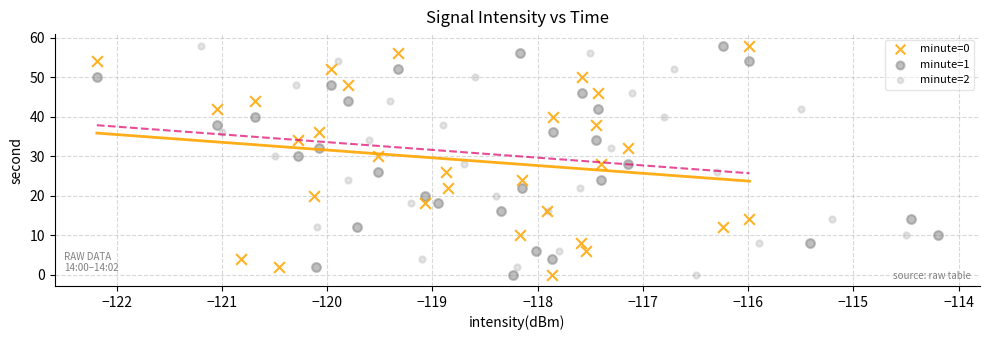

What are all the series names shown in the legend?

minute=0, minute=1, minute=2